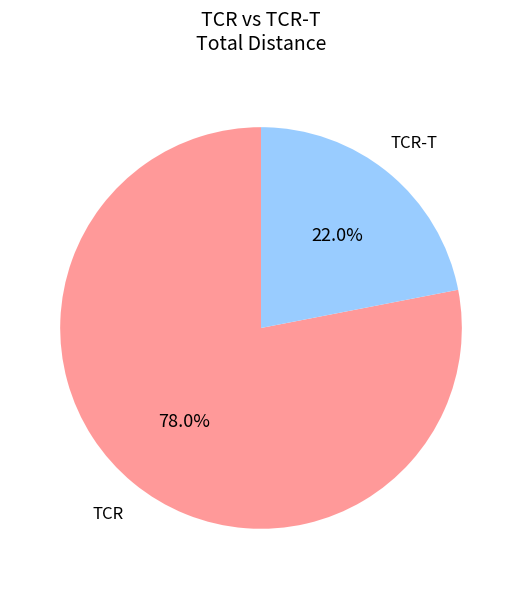

Is there any slice that represents more than half of the pie?

Yes